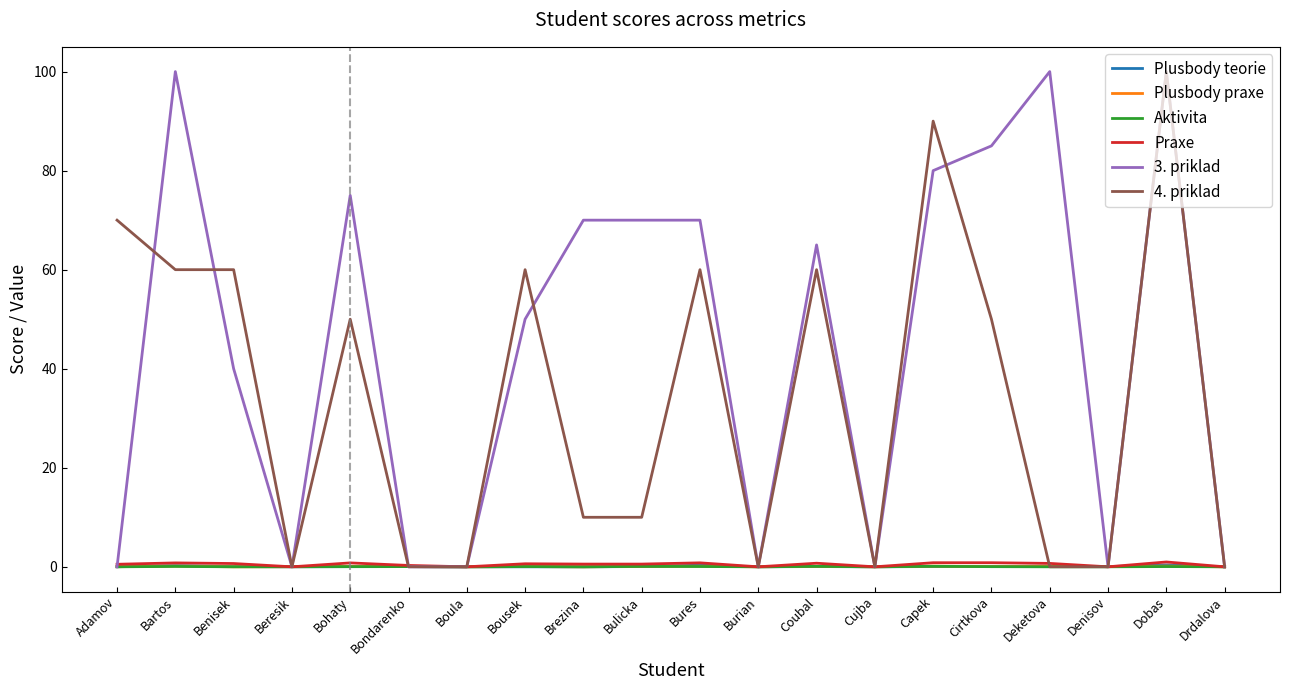

Is it true that 3. priklad equals 53.8 at Cirtkova?

False